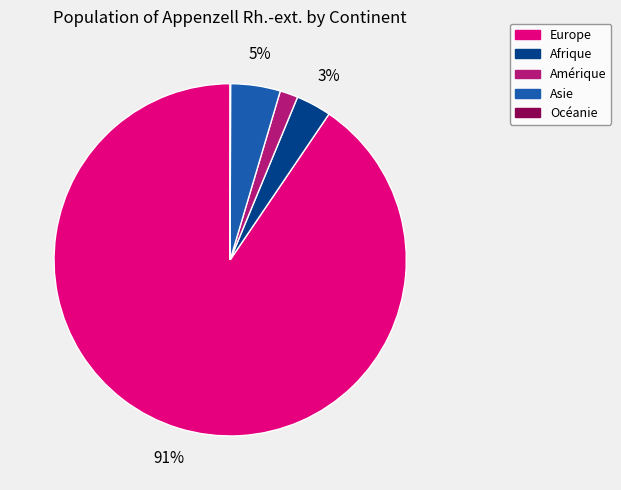

Does any single category account for the majority?

Yes